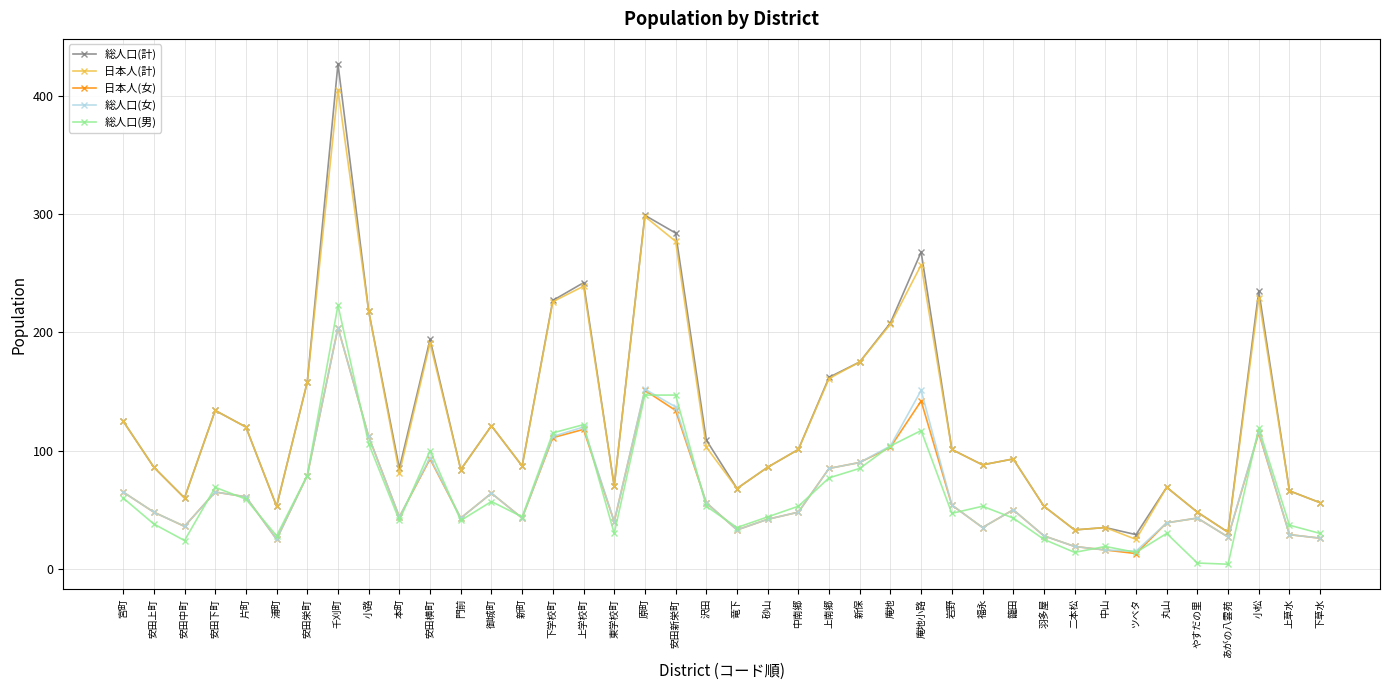

What is the difference between the highest and lowest values at やすだの里?

43